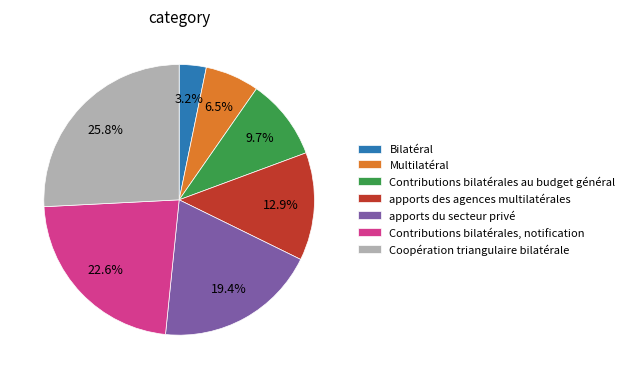

True or false: apports du secteur privé accounts for 7% of the total.

False